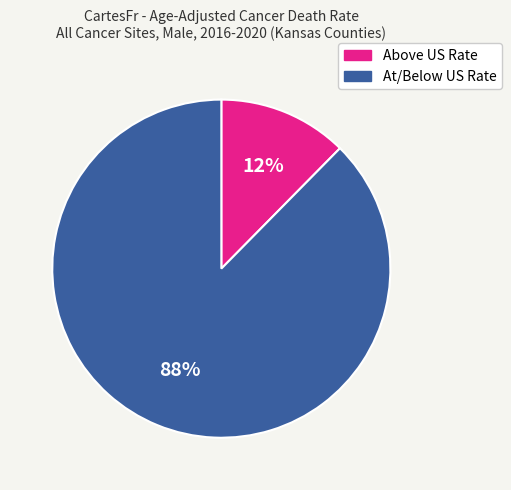

Which category has the biggest portion of the pie?

At/Below US Rate